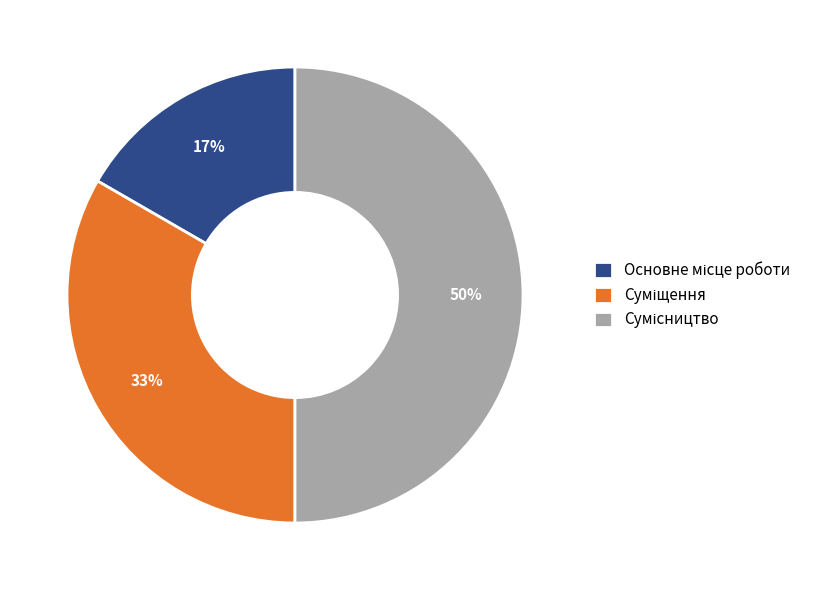

To the nearest percent, what is the difference between the largest and smallest slice percentages?

33%